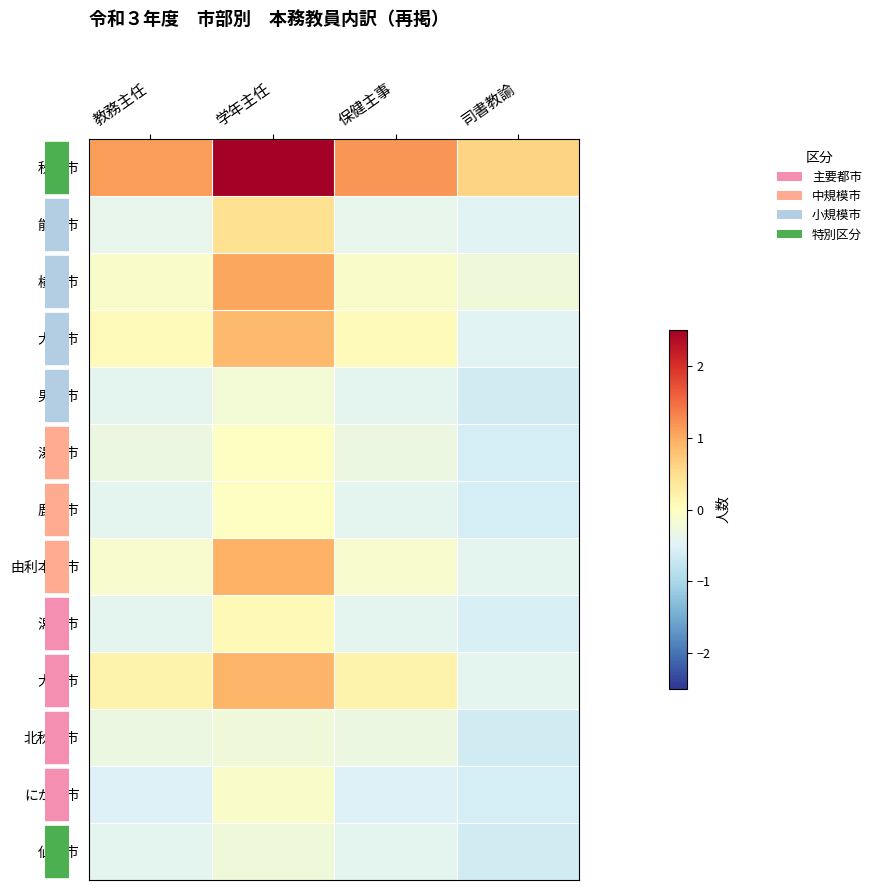

Which series has the largest range (max minus min)?

row_0